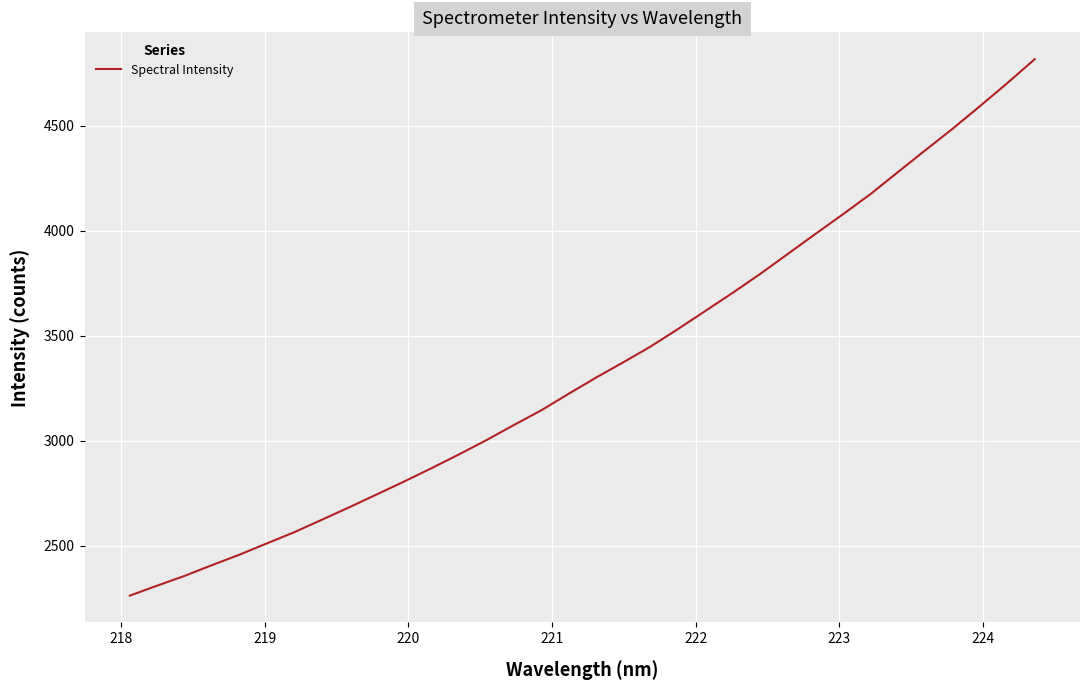

What is the difference between the maximum and minimum values?

2553.7